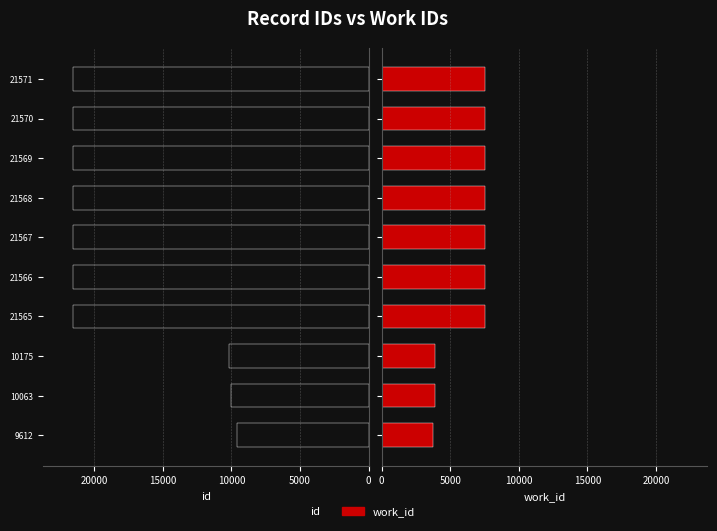

What is the highest value of the id series?

21571